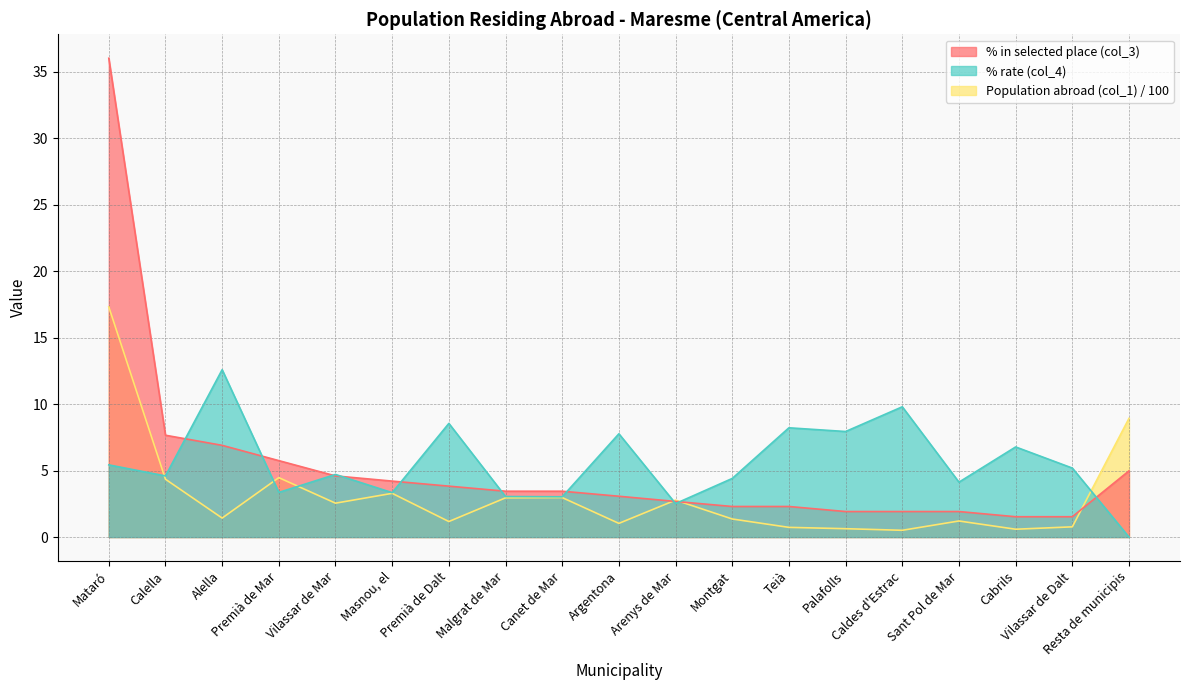

What is the label of the 7th point from the left?

Premià de Dalt